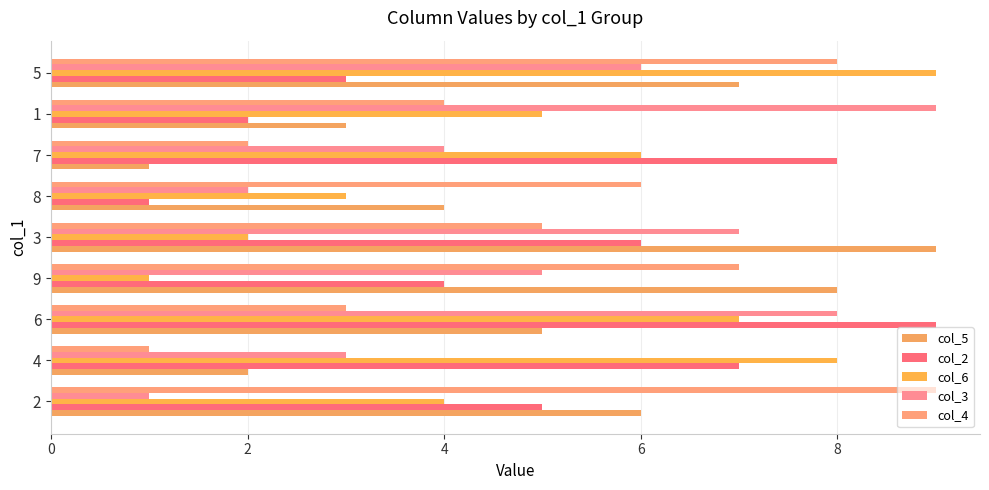

Which series has the largest range (max minus min)?

col_5